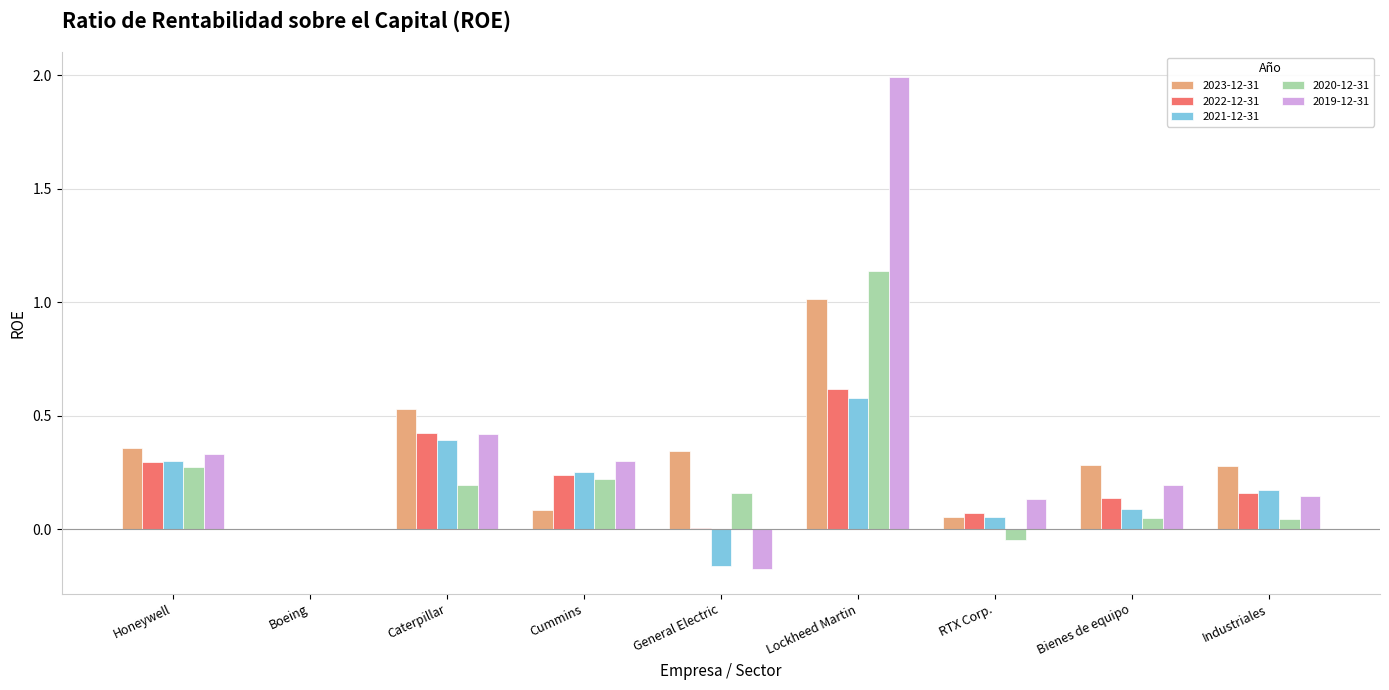

What is the total value across all series at Caterpillar?

2.0